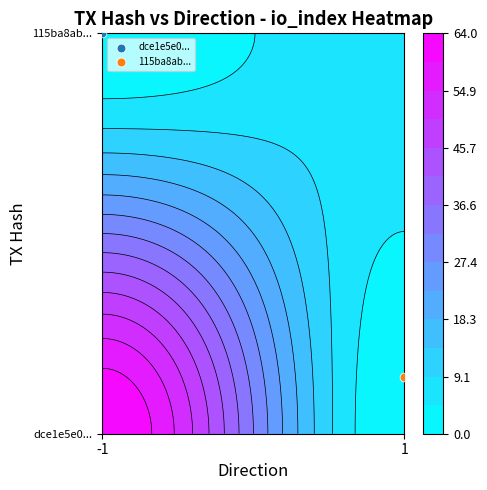

What is the average value of the 115ba8abc05d671b006ed2b23b2c22dc710ae40 series?

5